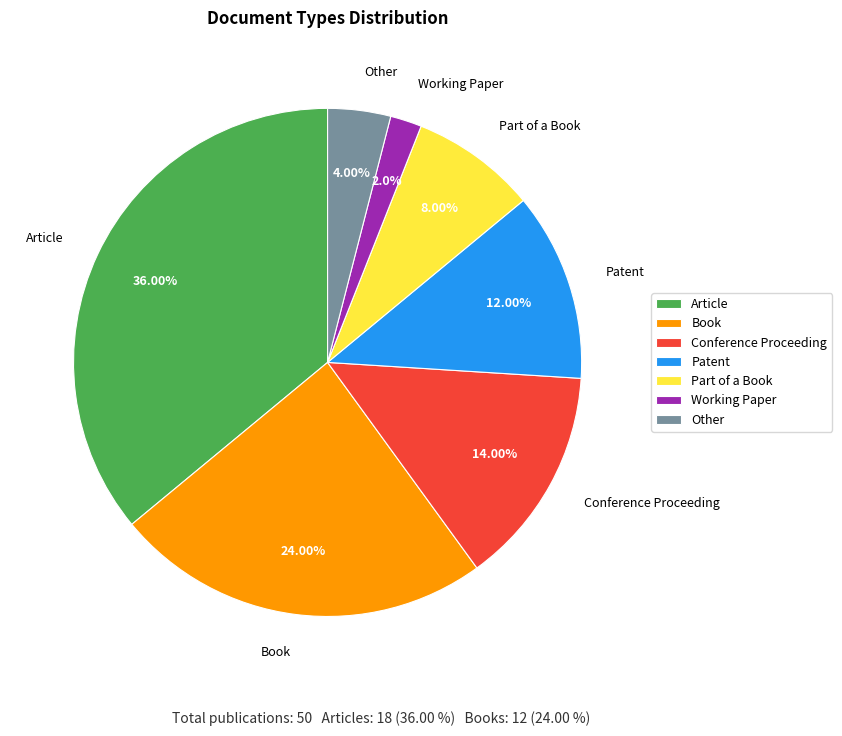

To the nearest percent, what percentage of the pie is Part of a Book?

8%